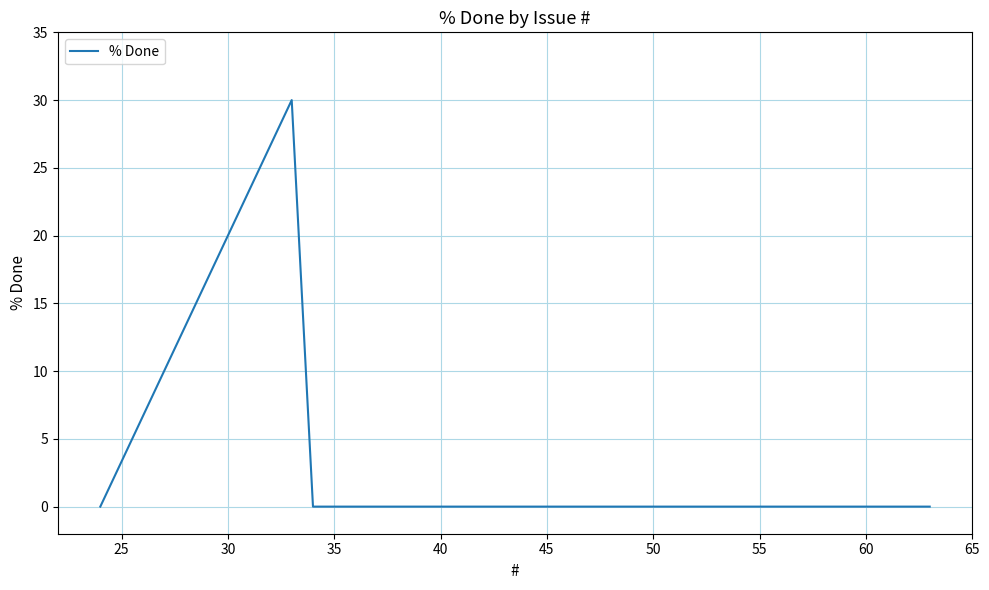

True or false: the data has more than 0 interior local peaks.

True